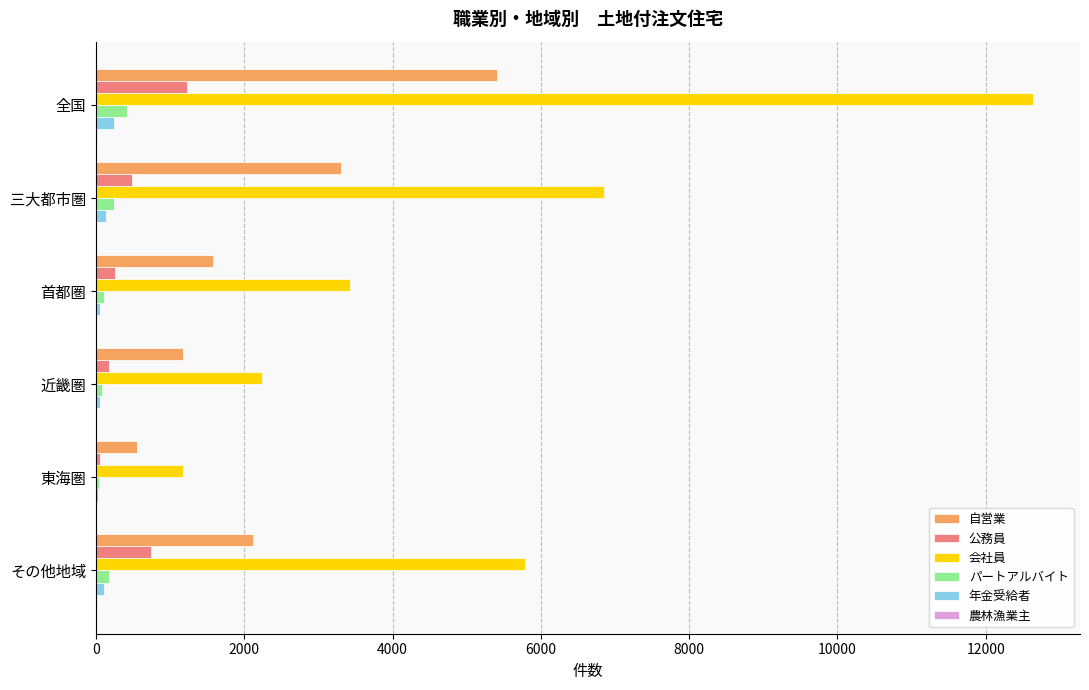

Which series has the largest total across all categories?

会社員